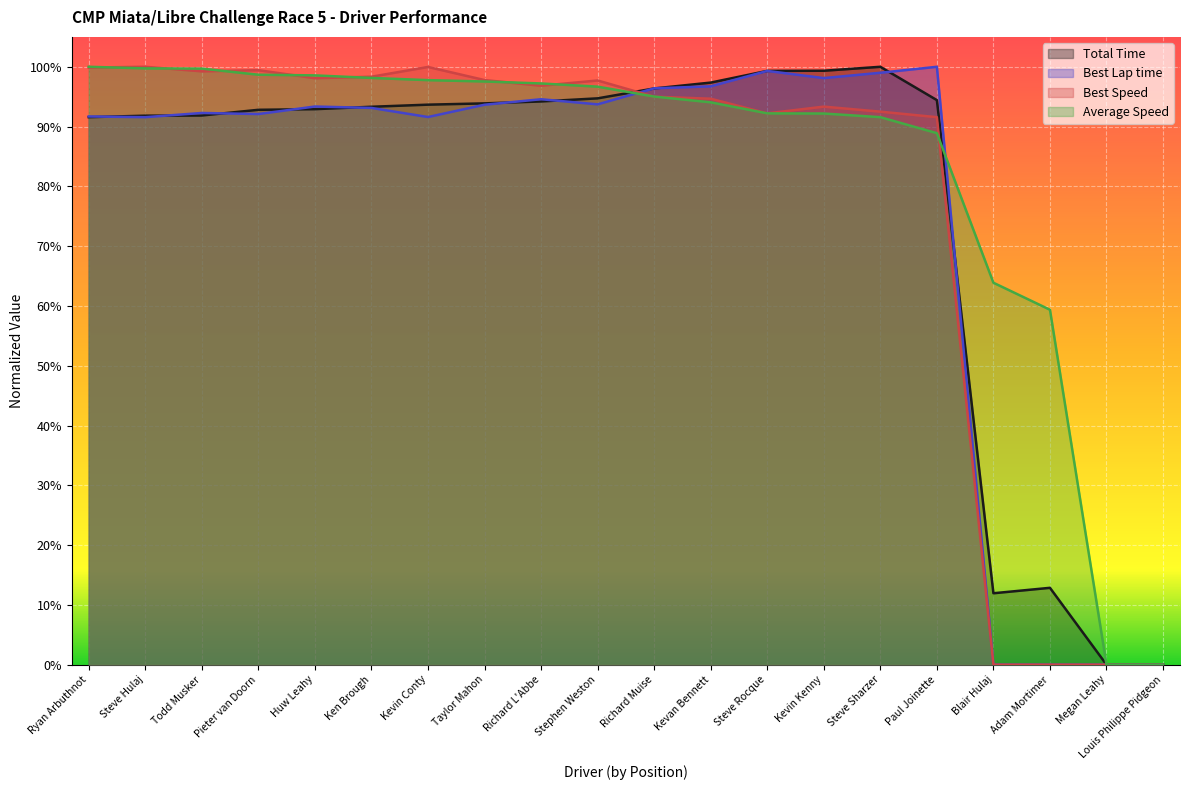

How many lines are shown in the chart?

4